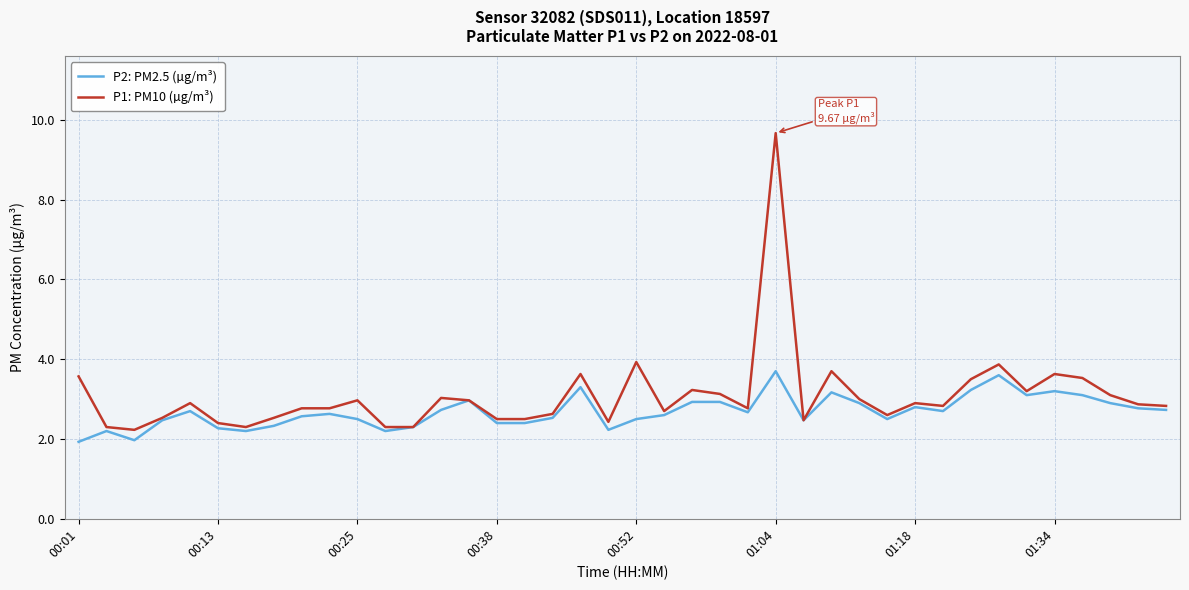

How many lines are shown in the chart?

2